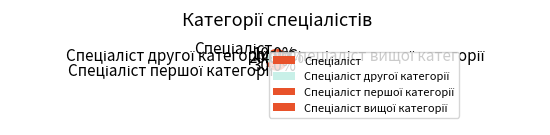

Count the number of slices in the pie.

4